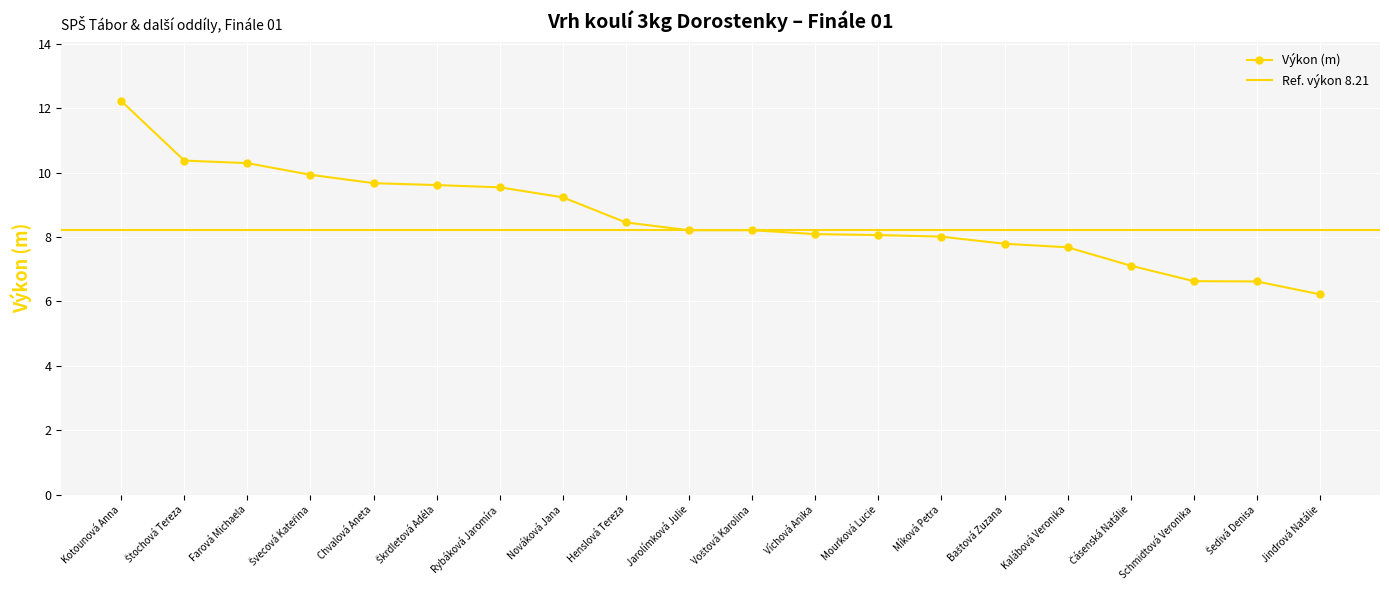

What is the sum of all values?

171.9